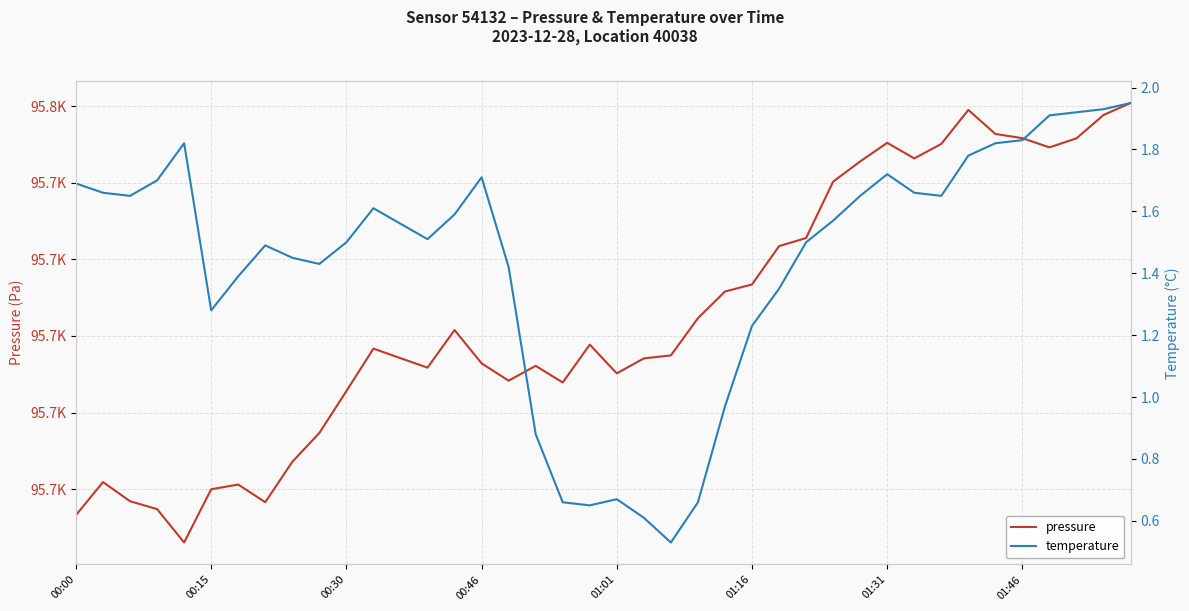

How many lines are shown in the chart?

2